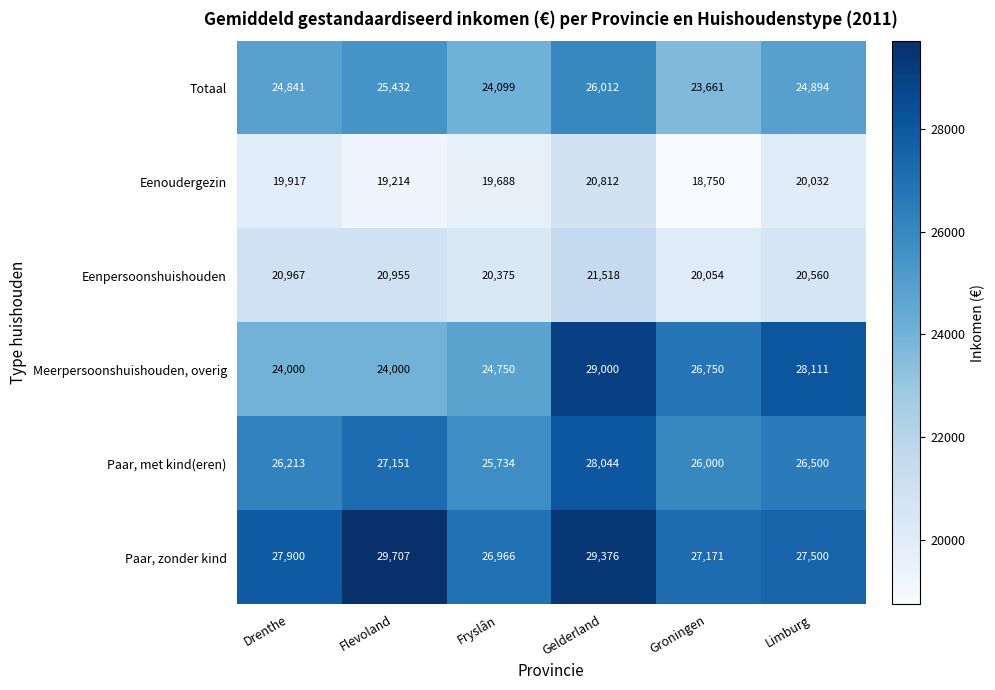

Which series changed the most between Drenthe and Flevoland?

Paar, zonder kind